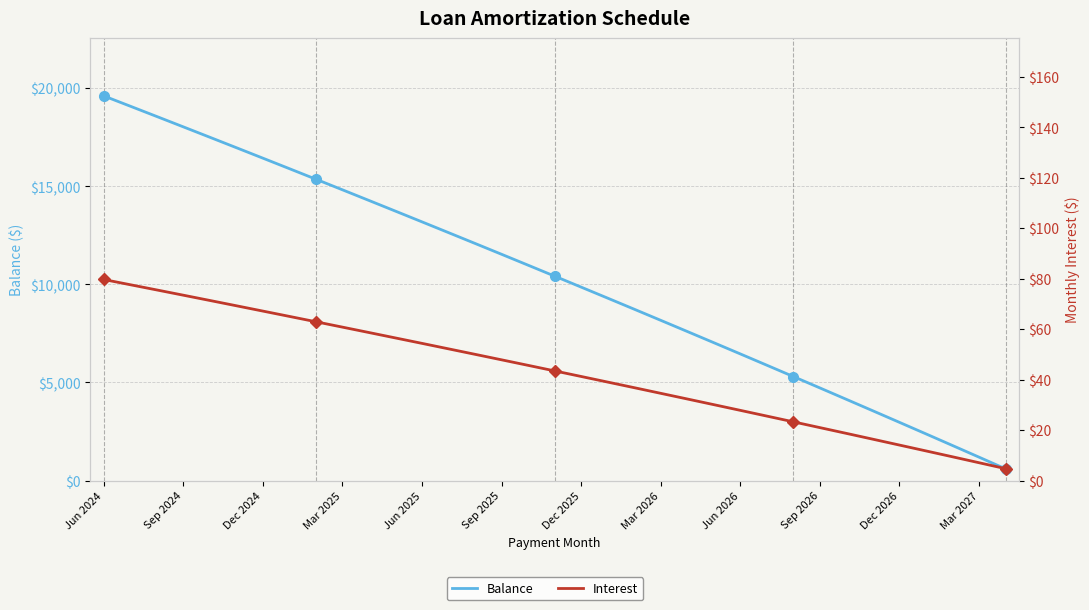

Is it true that Balance equals 6403.4 at Sep 2026?

False